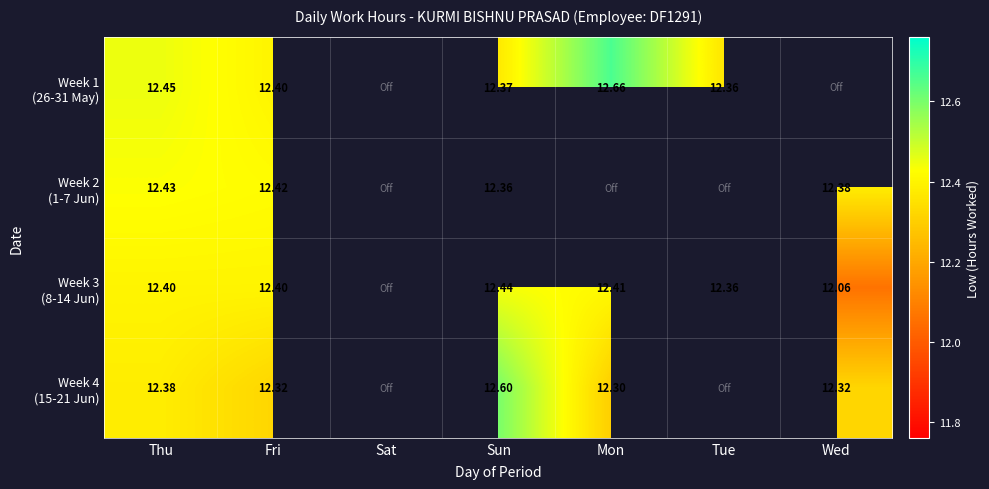

List the series in order of their overall mean, highest first.

Week 1 (26-31 May), Week 2 (1-7 Jun), Week 3 (8-14 Jun), Week 4 (15-21 Jun)